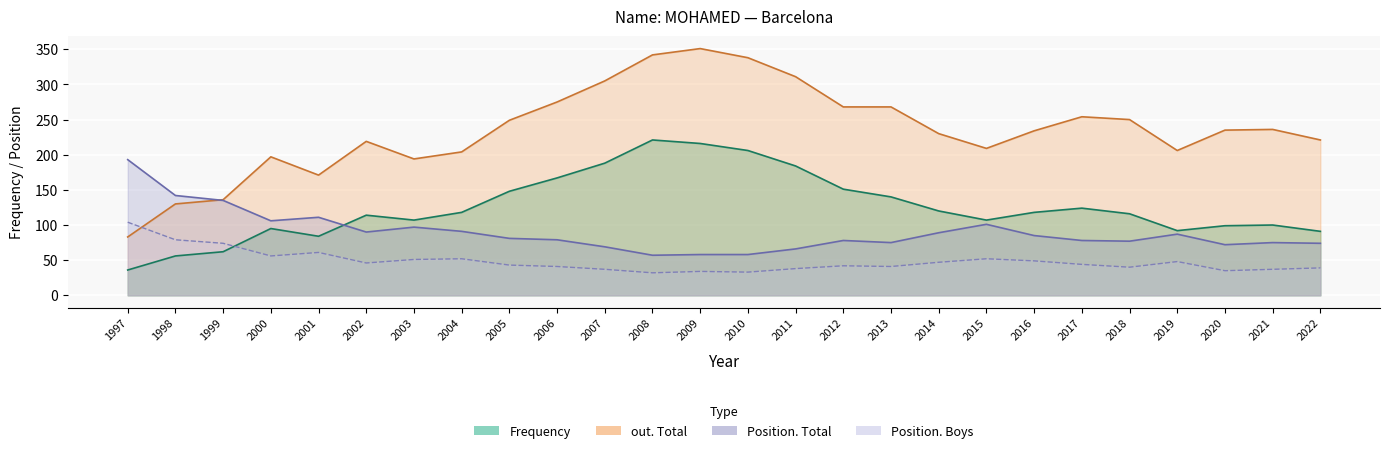

What is the value of the out. Total point at the 3rd from the left?

136